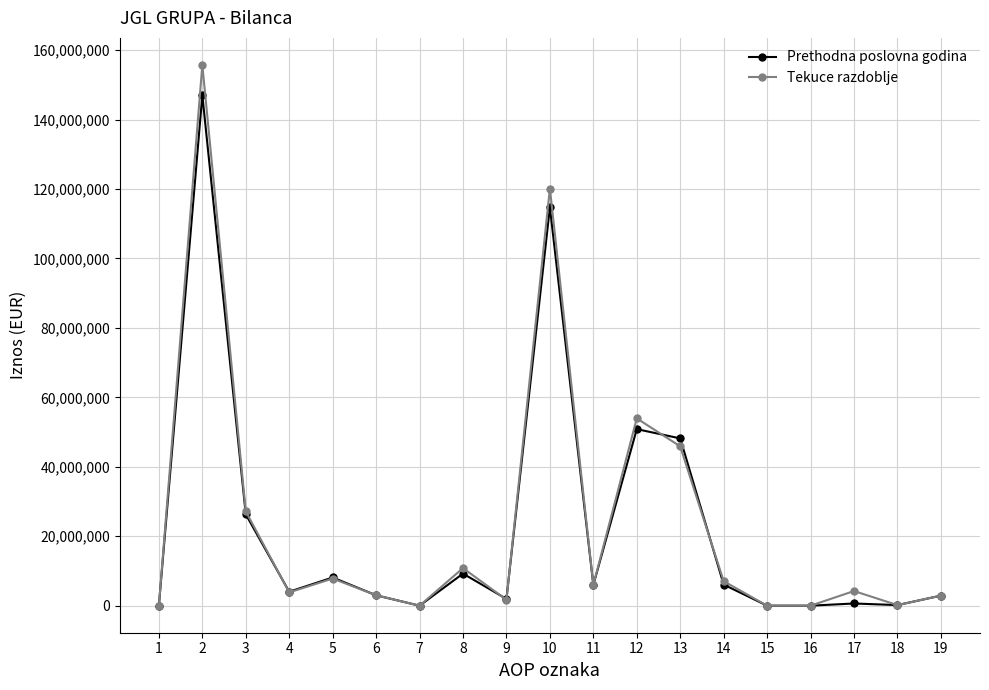

List the series in order of their peak value, lowest first.

Prethodna poslovna godina, Tekuce razdoblje